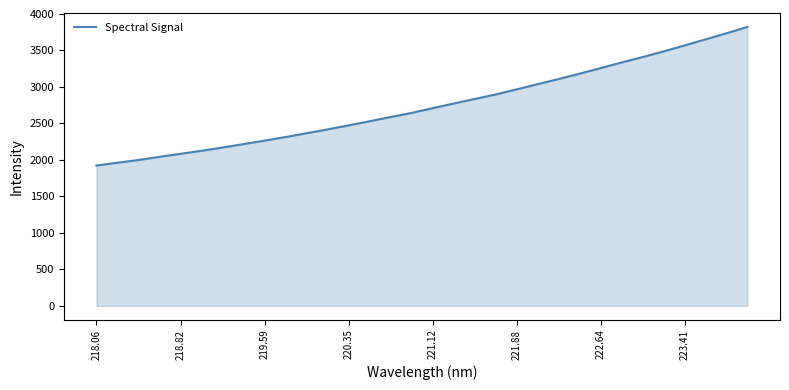

What is the greatest value displayed?

3822.8